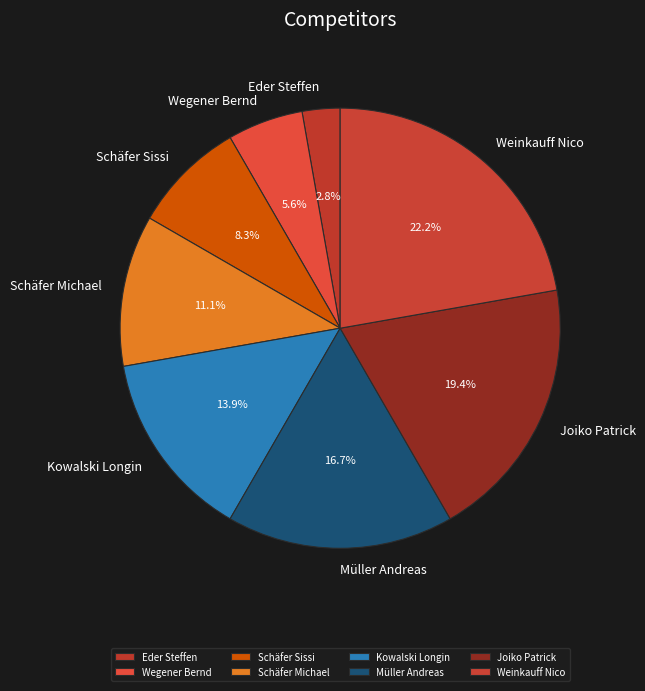

To the nearest percent, what portion does Wegener Bernd represent?

6%